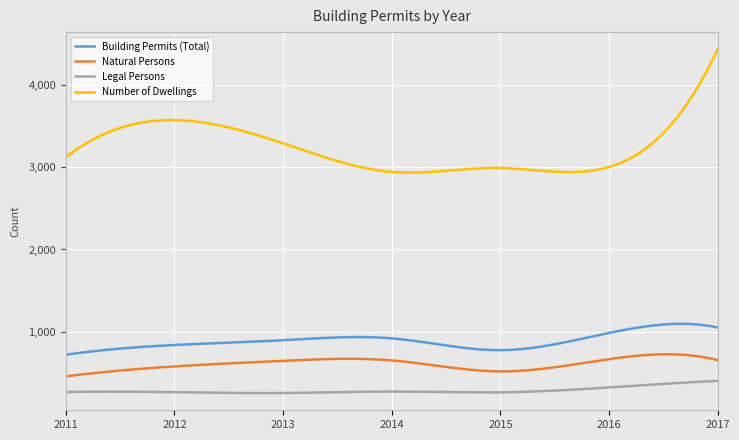

What is the difference between the maximum and minimum values in the Legal Persons series?

147.9